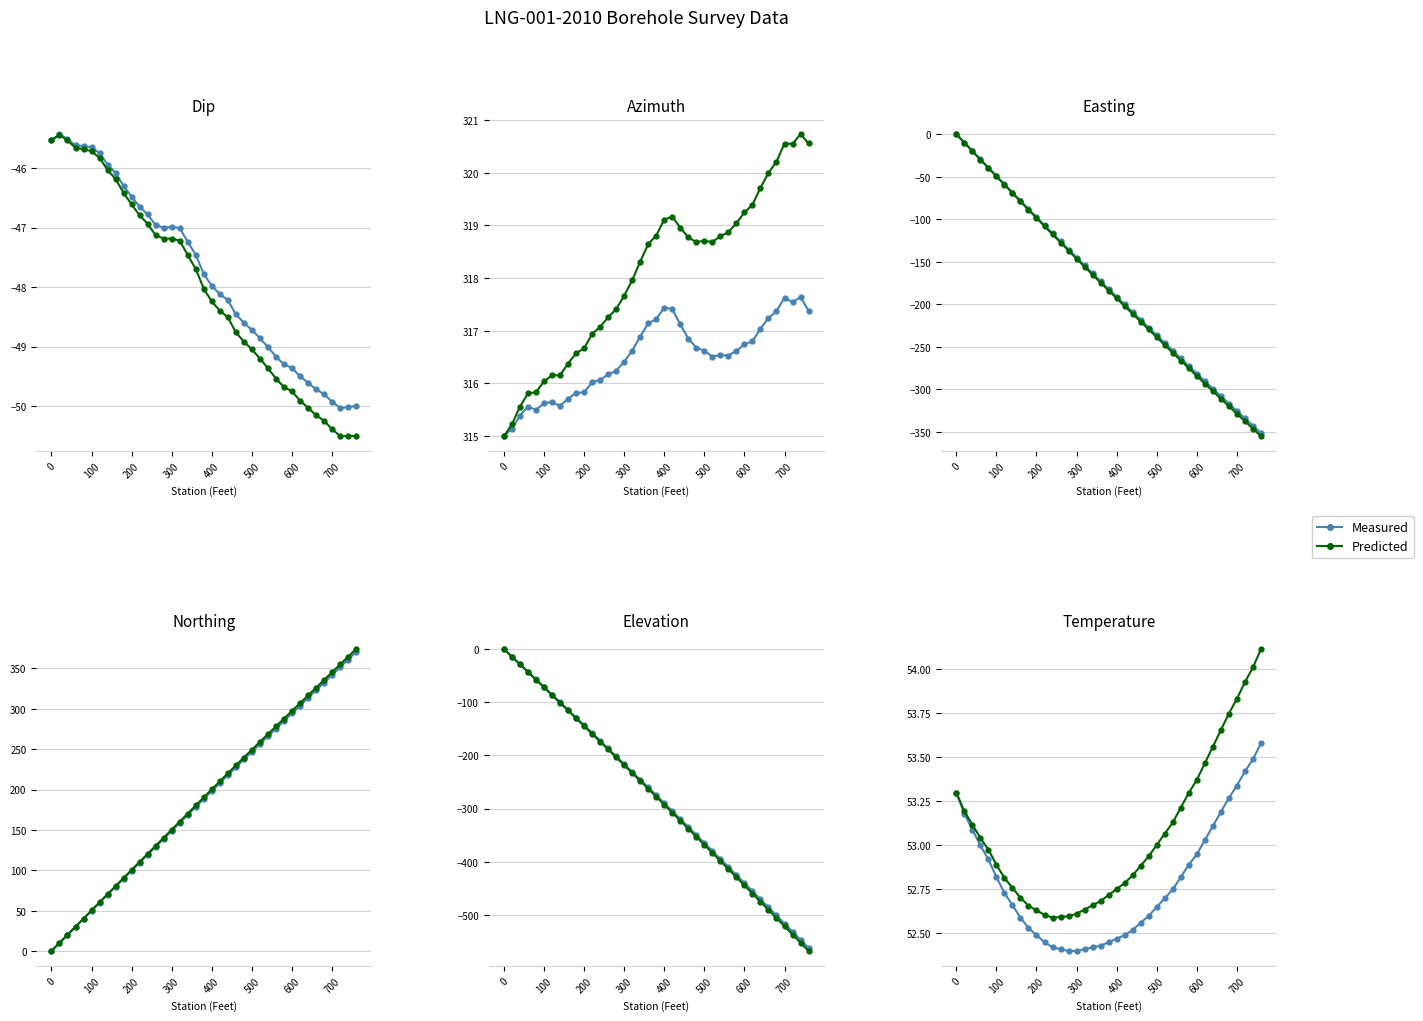

What are all the series names shown in the legend?

Measured, Predicted